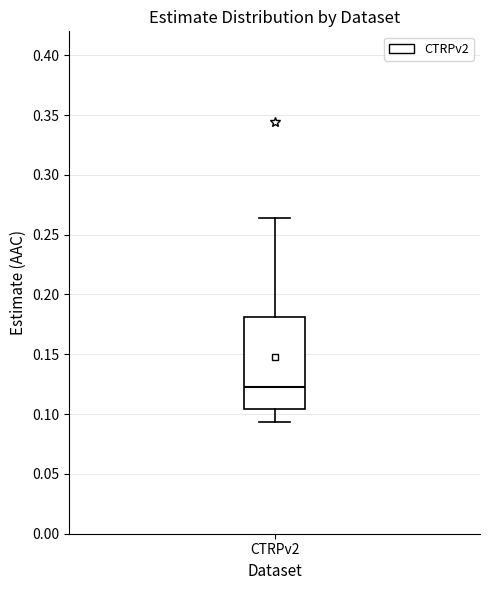

Transcribe this box plot: give where the median line is, the range the box spans, and where the two whiskers end, as read against the y-axis. The values are not printed on the chart, so give them approximately, as read against the axis.

median 0.125, box 0.105 to 0.180, whiskers 0.095 to 0.265